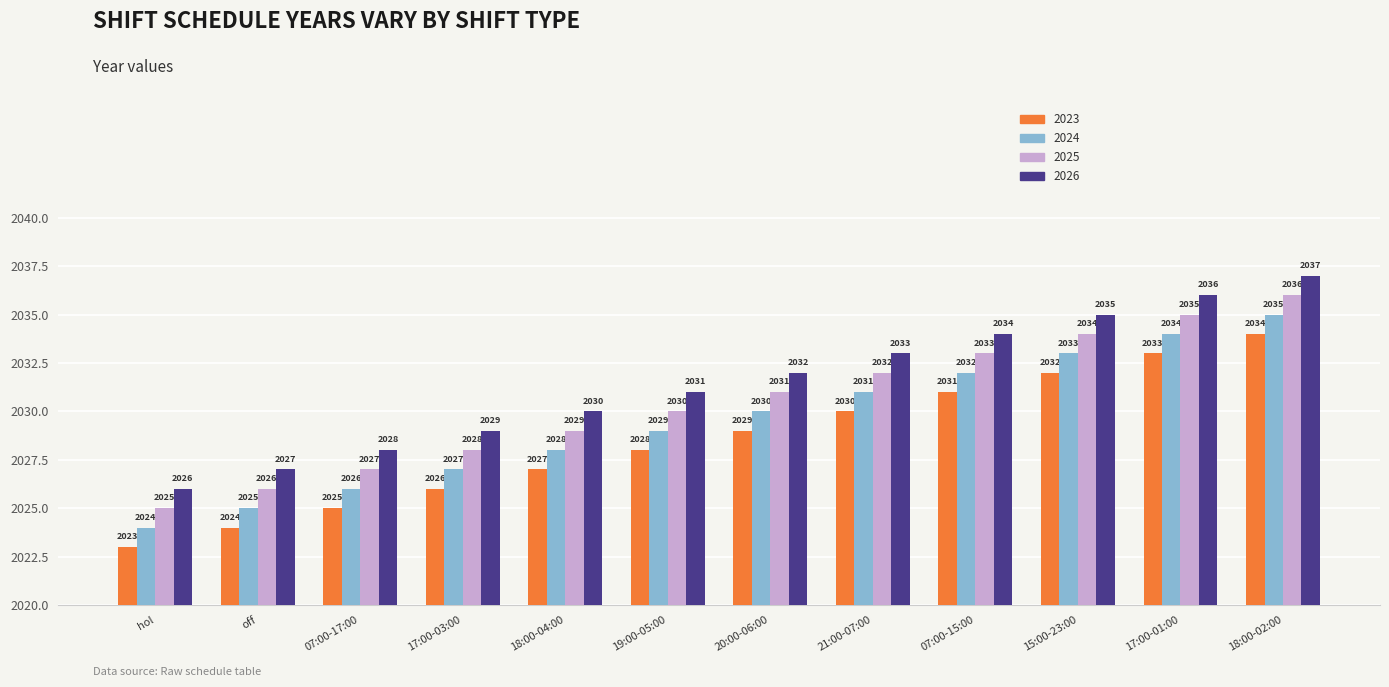

Reading left to right, transcribe all the data shown in this chart.

2023: 2023	2024	2025	2026	2027	2028	2029	2030	2031	2032	2033	2034
2024: 2024	2025	2026	2027	2028	2029	2030	2031	2032	2033	2034	2035
2025: 2025	2026	2027	2028	2029	2030	2031	2032	2033	2034	2035	2036
2026: 2026	2027	2028	2029	2030	2031	2032	2033	2034	2035	2036	2037